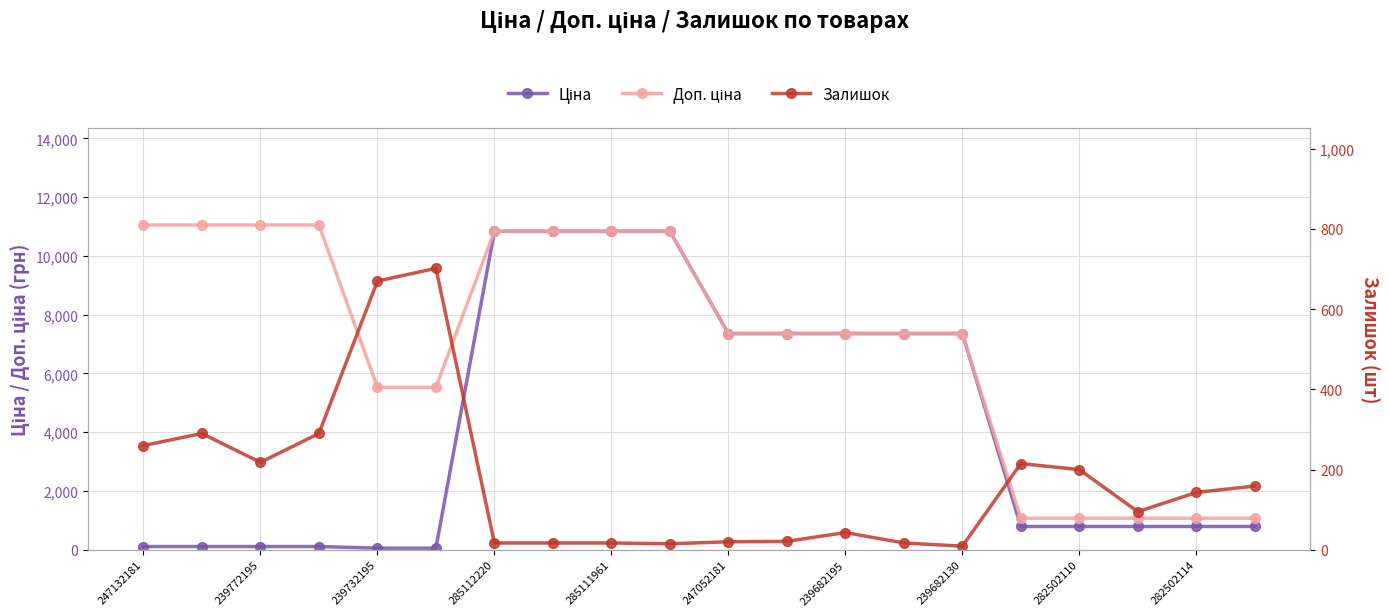

True or false: Доп. ціна and Ціна cross at least once.

False